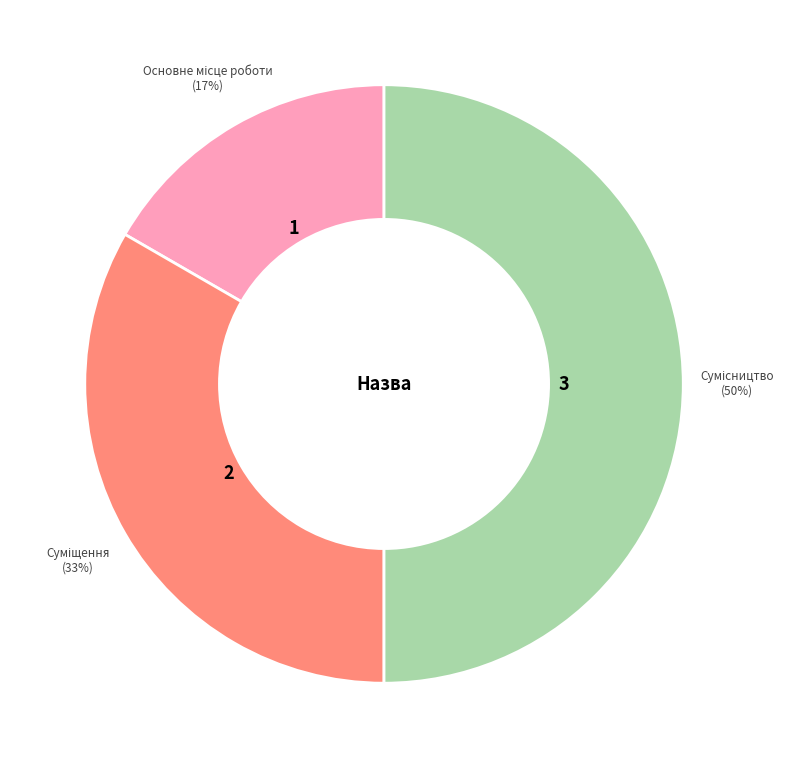

To the nearest percent, what is the average slice percentage?

33%